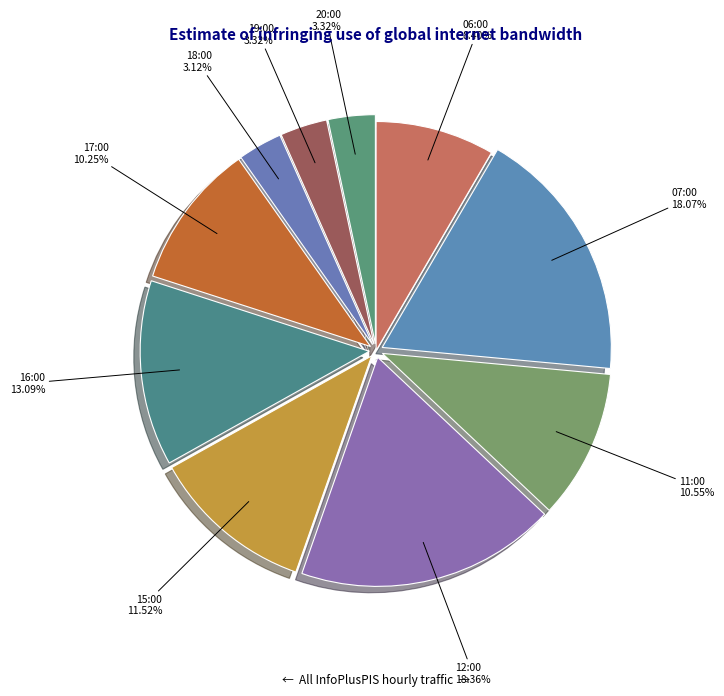

Combined, do 15:00 and 06:00 account for over 50%?

No